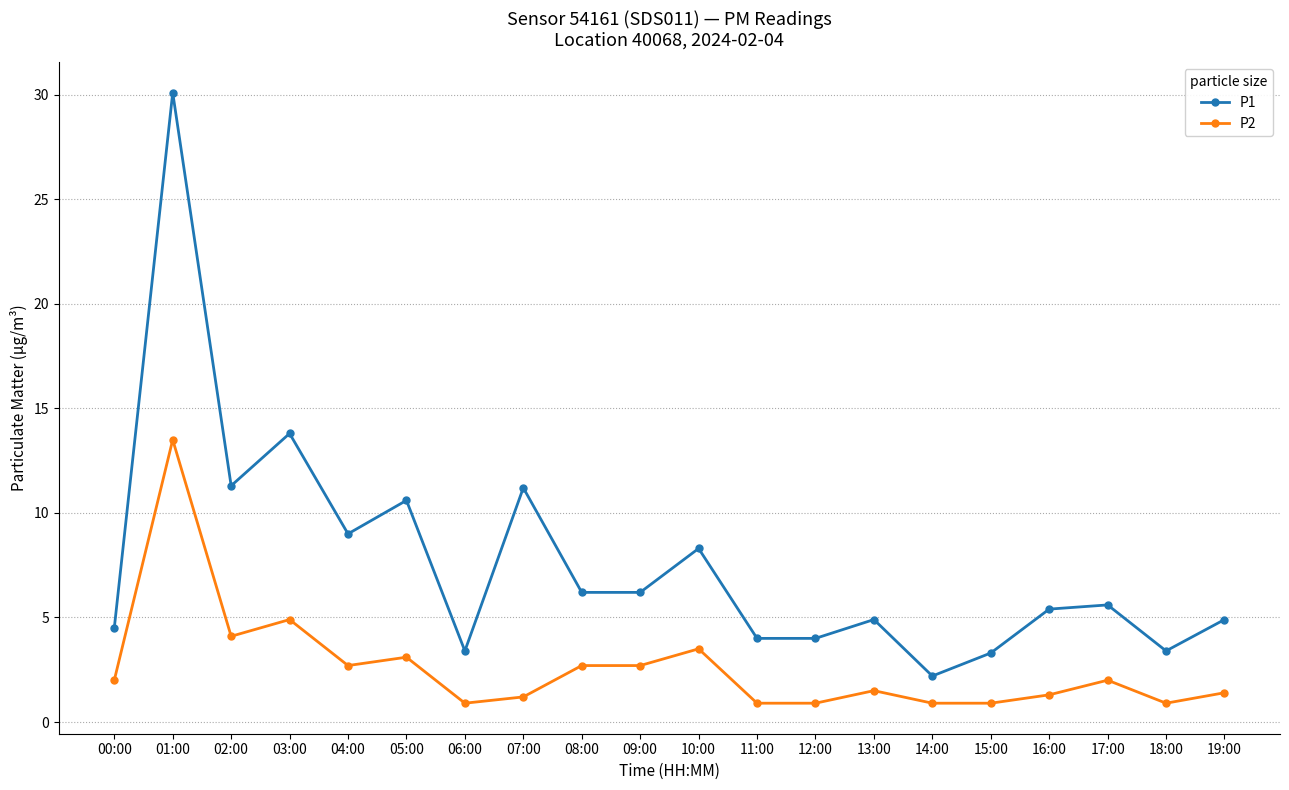

Read the P2 value at 08:00.

2.7